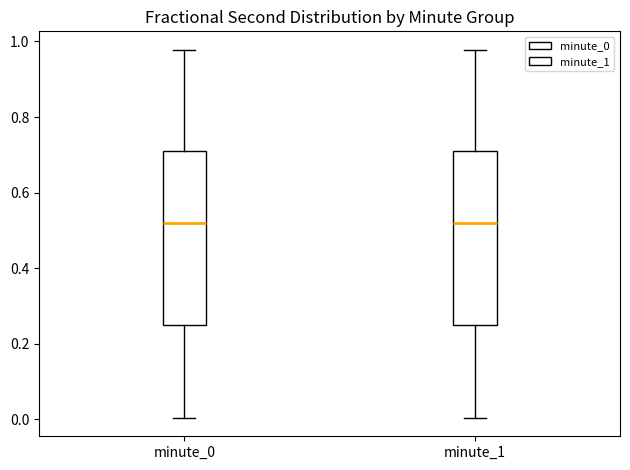

Where is the upper edge of the box for minute_1 on the y-axis? The values are not printed on the chart, so give them approximately, as read against the axis.

0.72